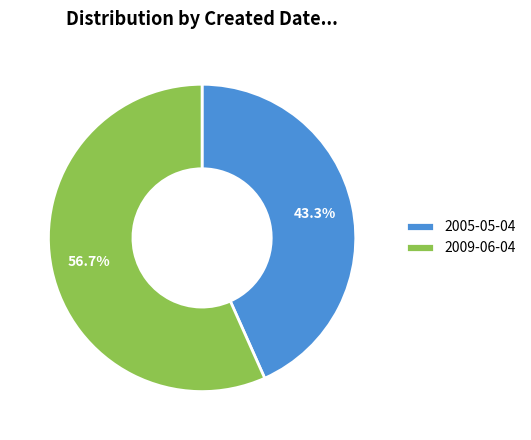

To the nearest percent, what is the difference between the 2005-05-04 and 2009-06-04 slice percentages?

13%